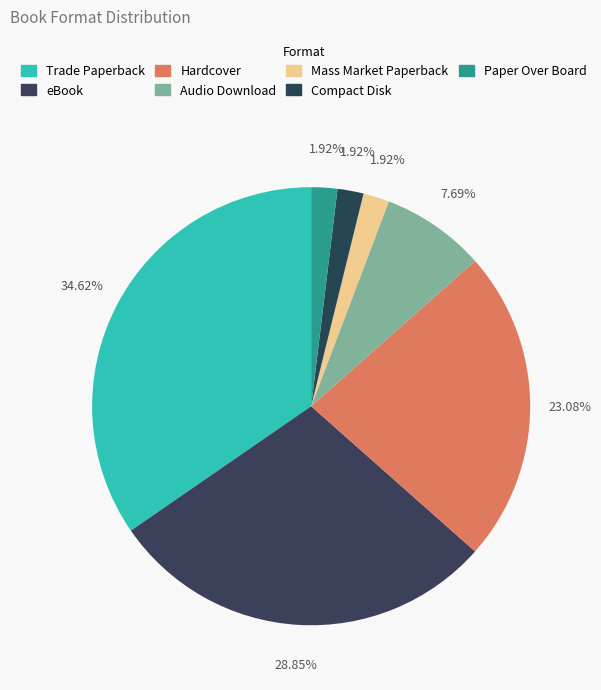

How many segments does this pie chart have?

7